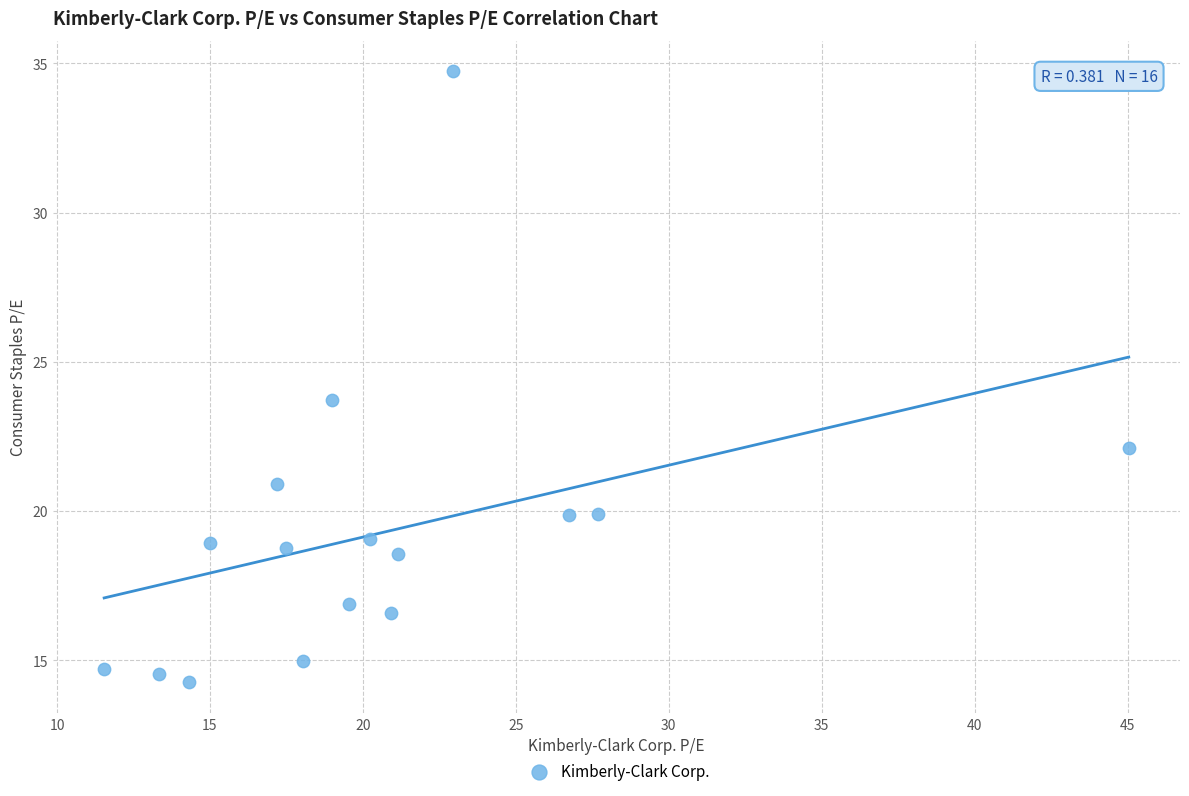

What is the range of X values (max minus min)?

33.5